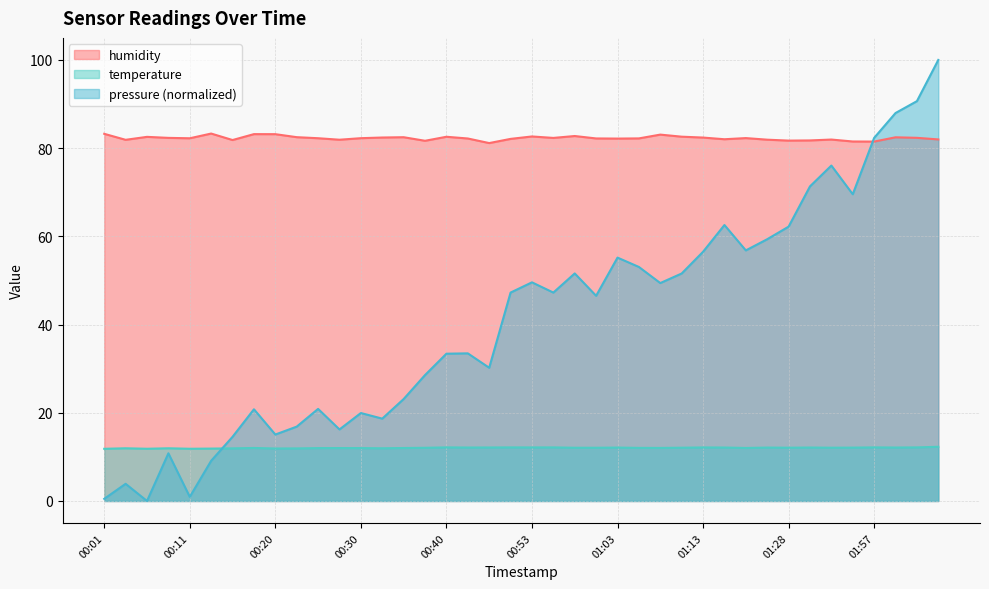

True or false: temperature and humidity cross at least once.

False